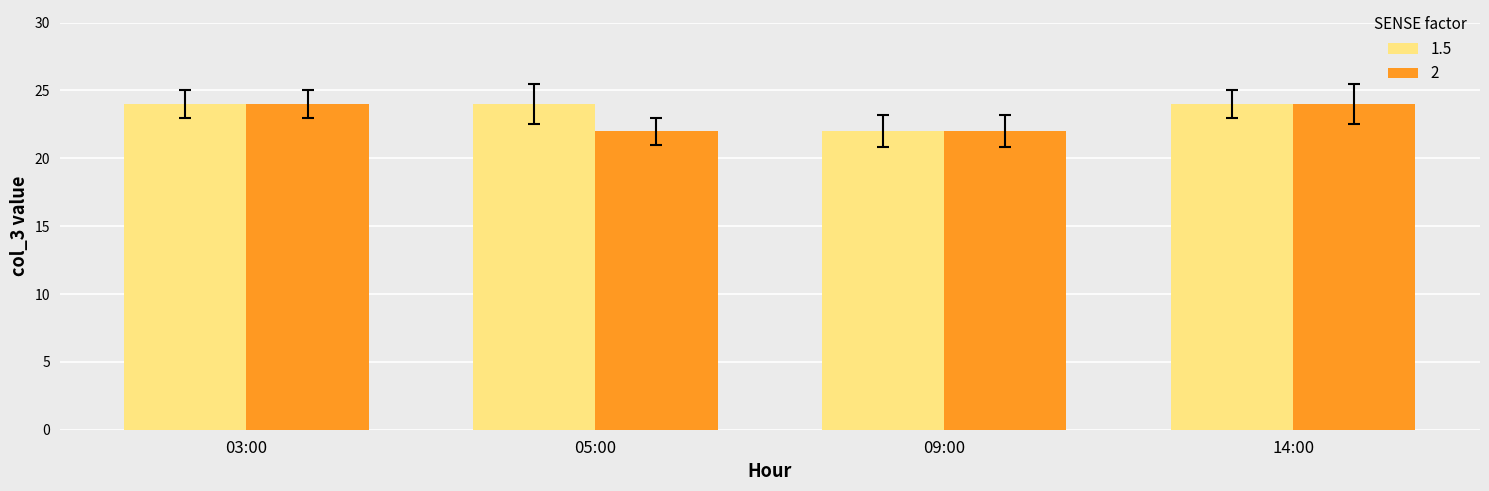

What is the highest value of the 2 series?

24